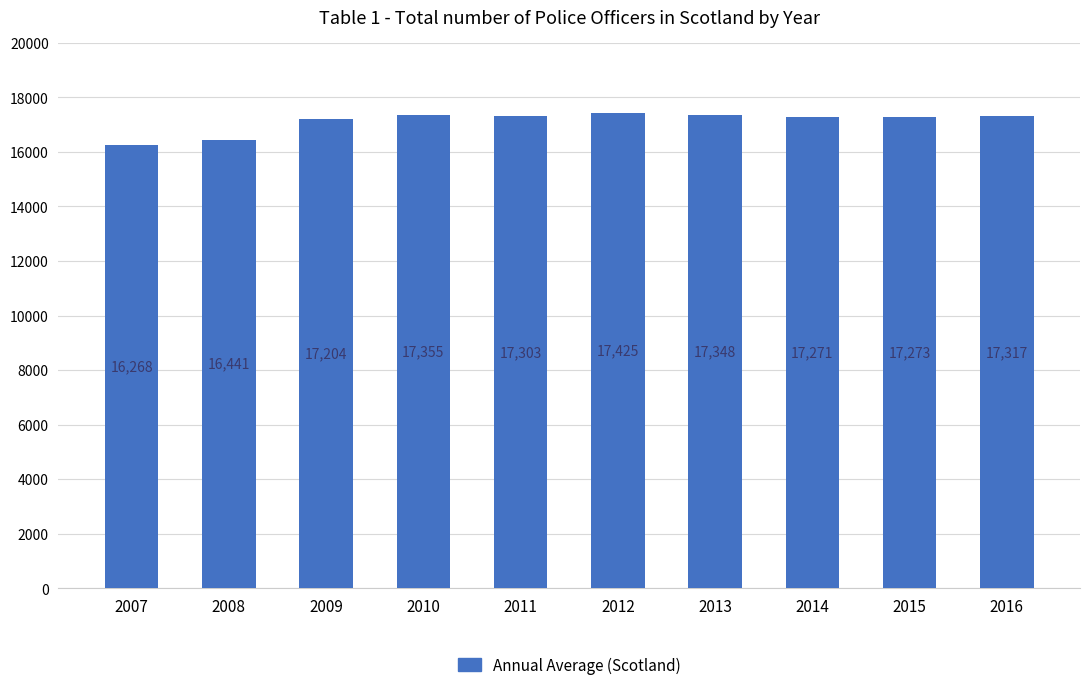

What is the difference between the maximum and second lowest values?

984.2